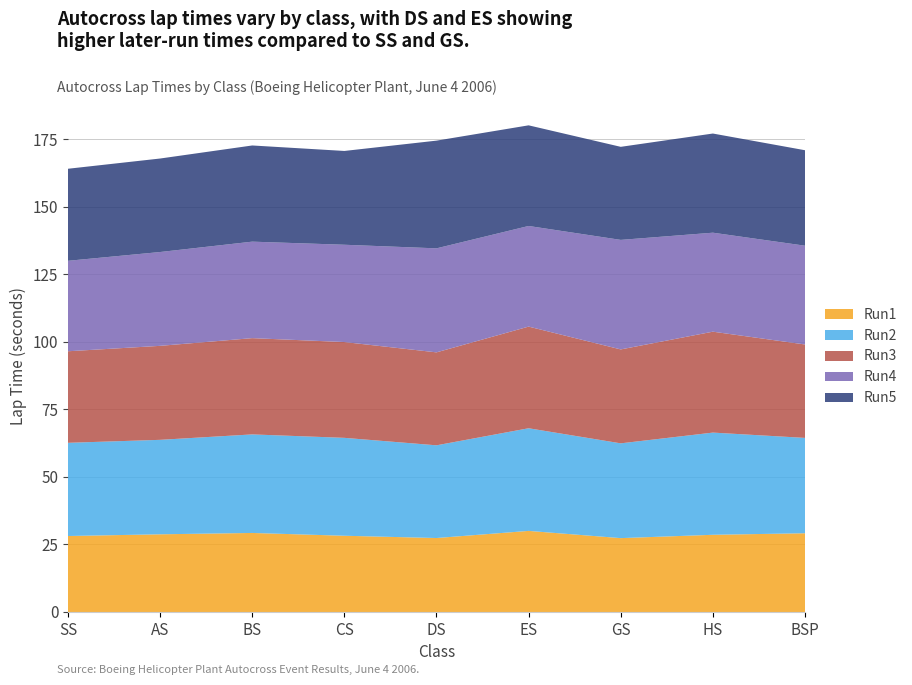

Reading left to right, transcribe all the data shown in this chart.

Run1: 28.1	28.8	29.3	28.2	27.4	30.0	27.3	28.6	29.1
Run2: 34.5	35.0	36.5	36.2	34.3	38.0	35.1	37.8	35.3
Run3: 33.9	34.8	35.6	35.5	34.4	37.6	34.8	37.3	34.6
Run4: 33.5	34.7	35.7	36.0	38.5	37.2	40.5	36.6	36.6
Run5: 34.1	34.6	35.6	34.7	39.9	37.2	34.4	36.7	35.3